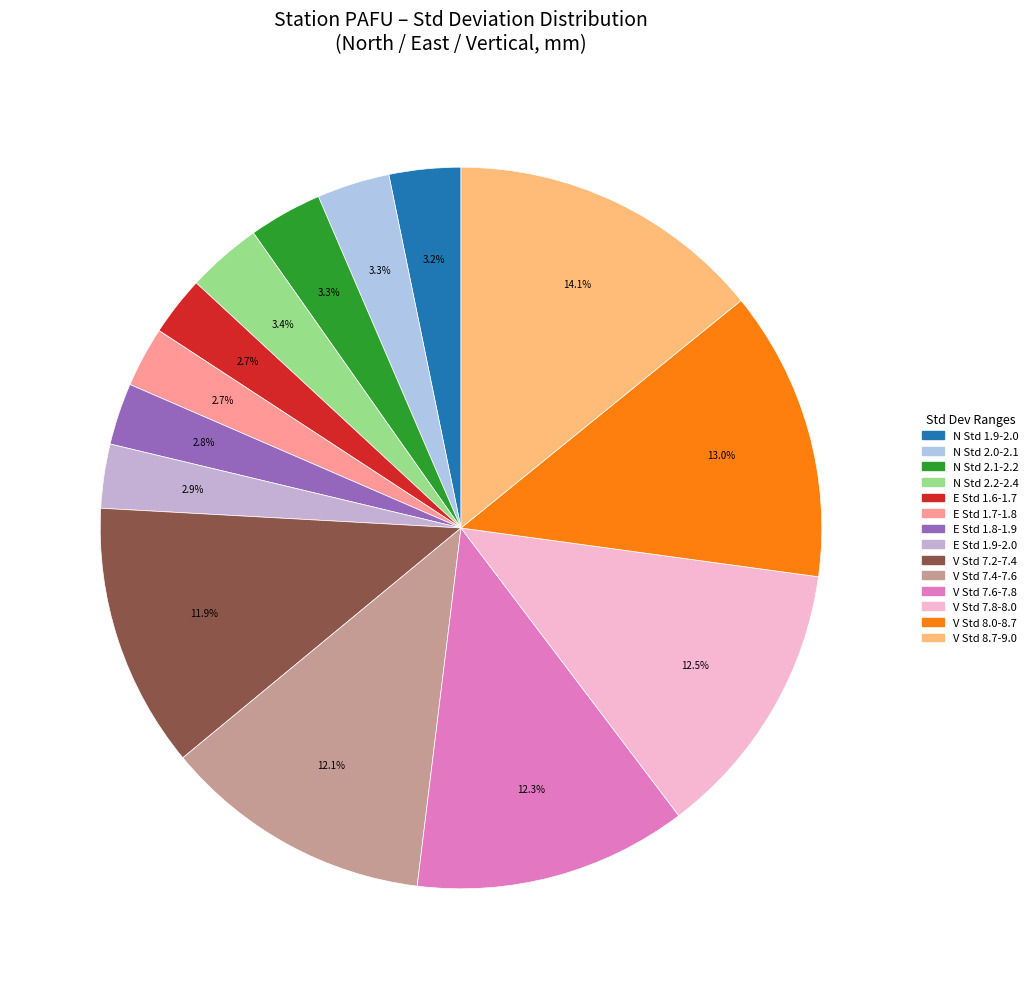

Count the number of slices in the pie.

14